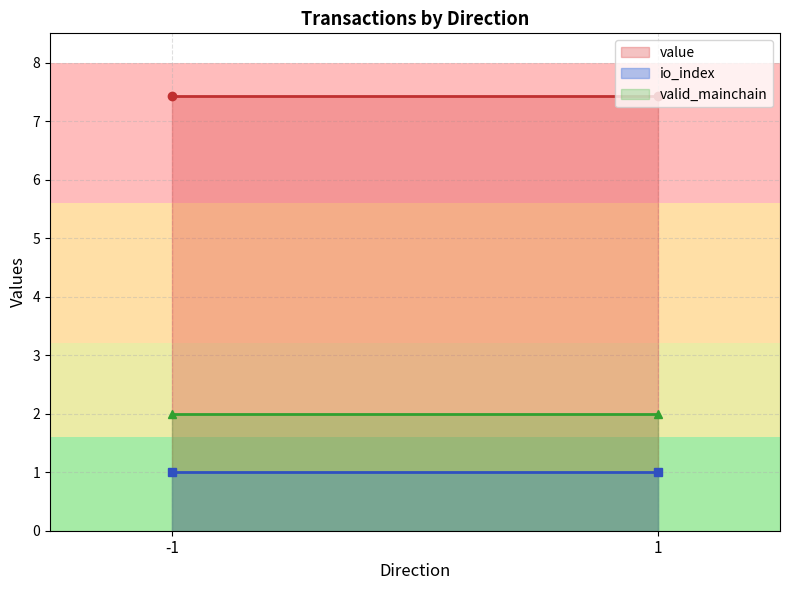

Which series changed the most between -1 and 1?

value